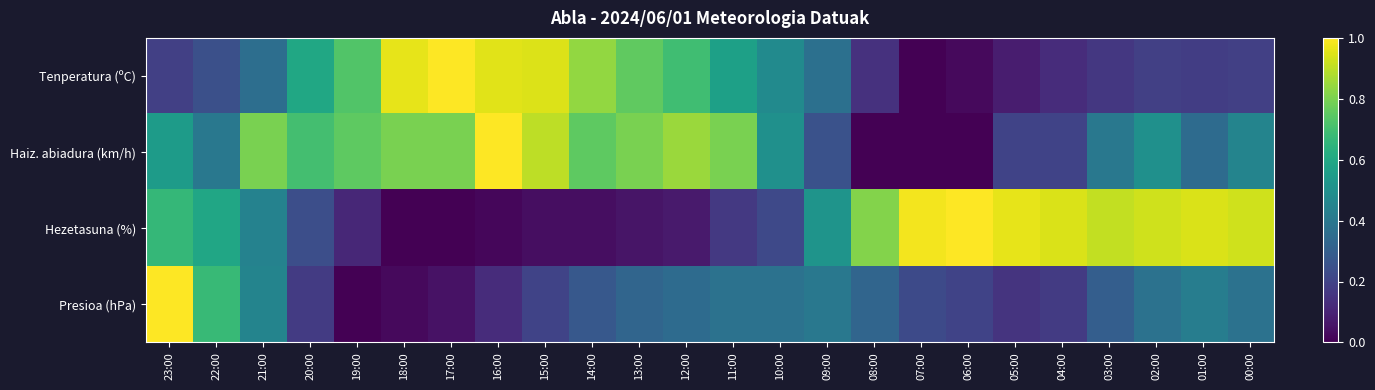

Which series has the largest total across all categories?

Haiz. abiadura (km/h)